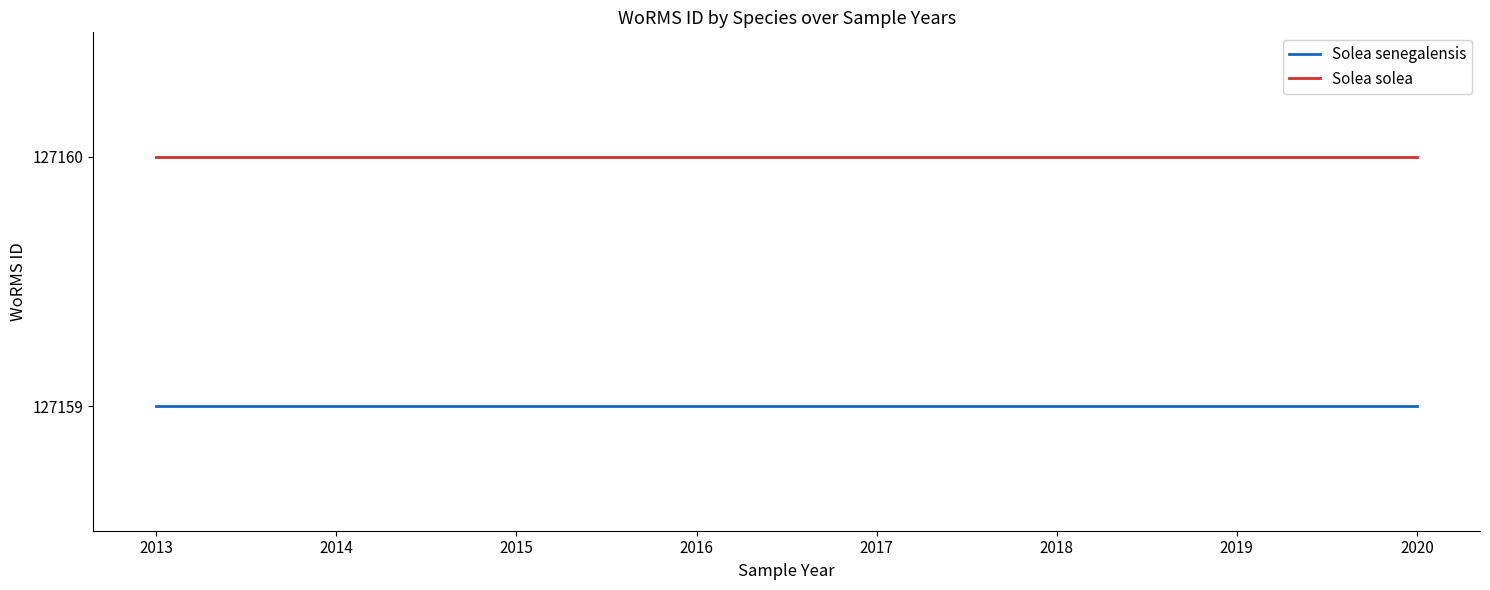

True or false: Solea solea and Solea senegalensis cross at least once.

False